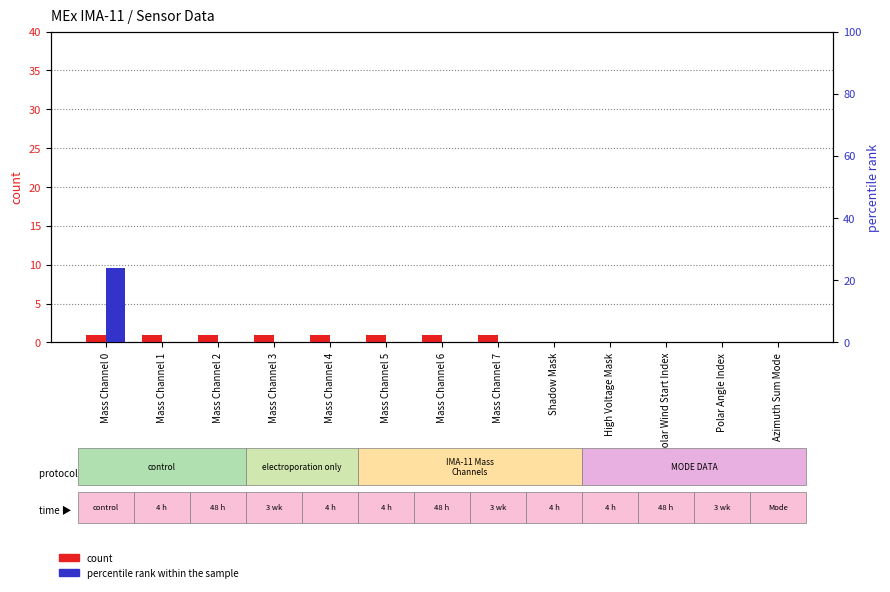

Are the bars grouped side by side (vs. stacked)?

Yes